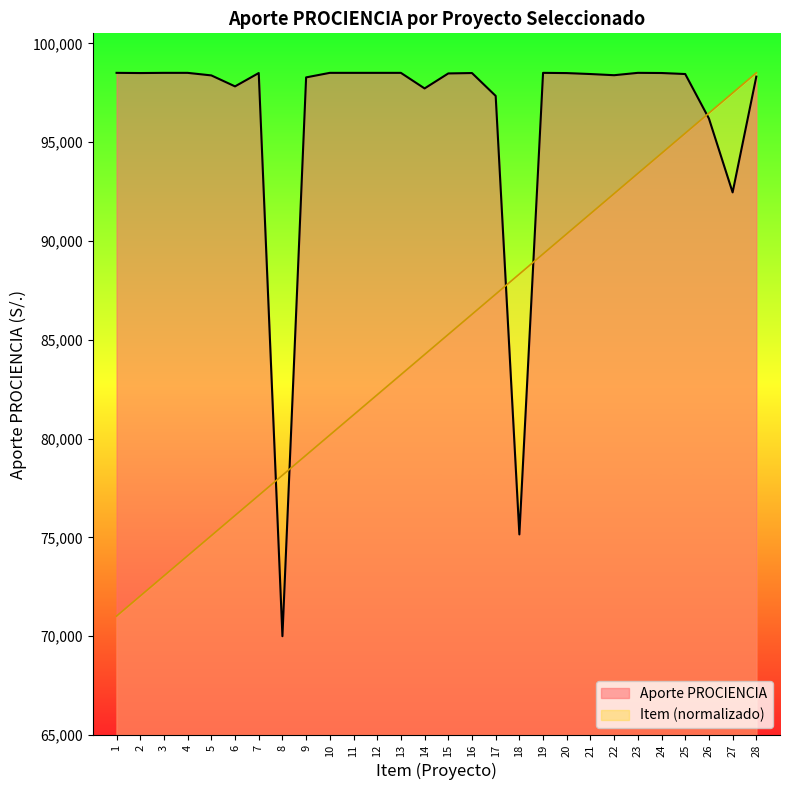

How many lines are shown in the chart?

2